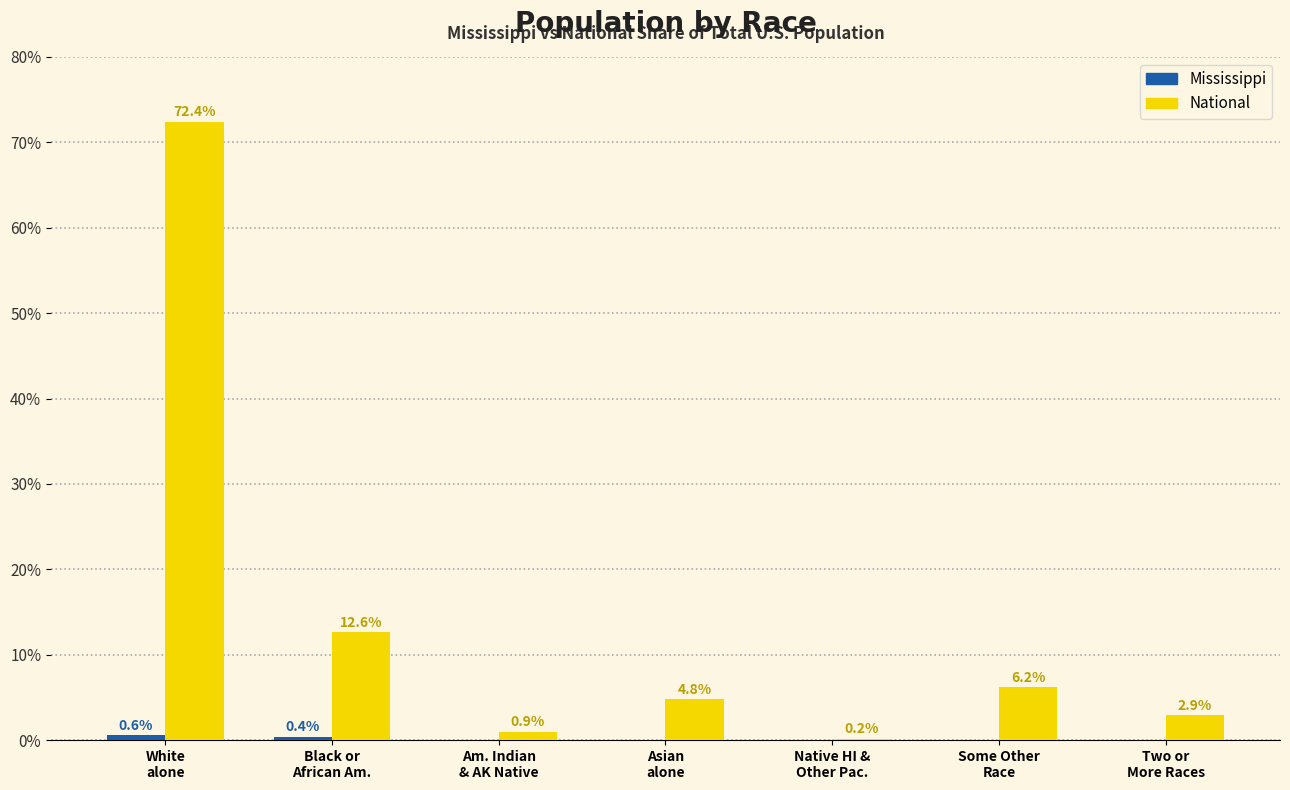

What is the greatest value displayed?

72.4